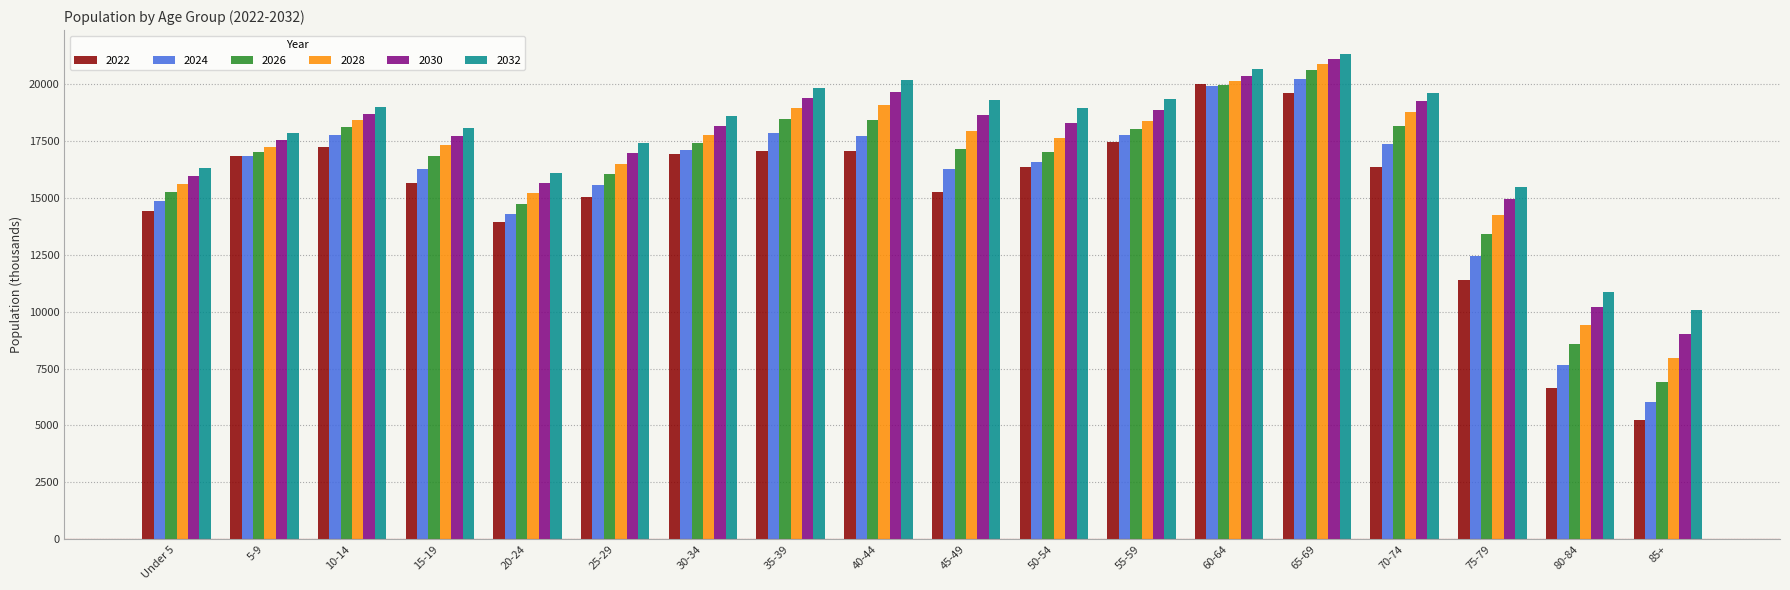

What is the sum of all 2032 values?

319153